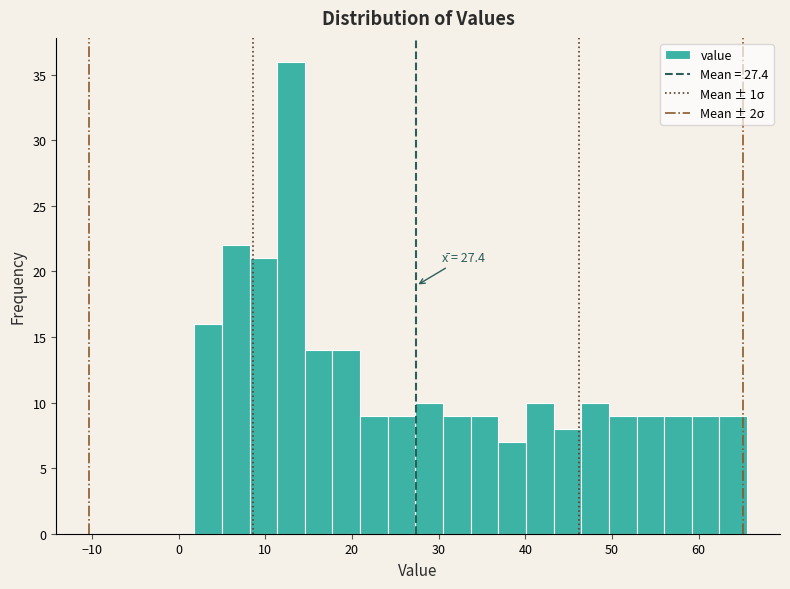

Read against the x-axis, roughly where is the centre of the tallest bar?

13